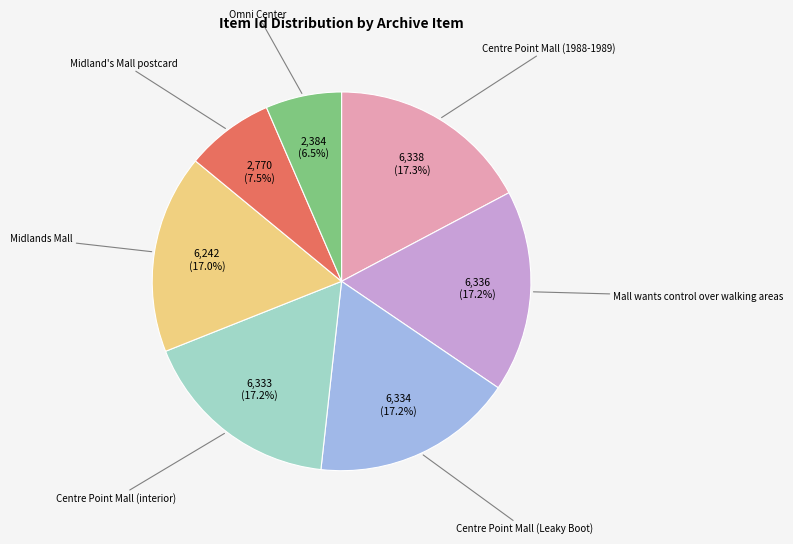

Do Omni Center and Midland's Mall postcard together represent more than half of the pie?

No